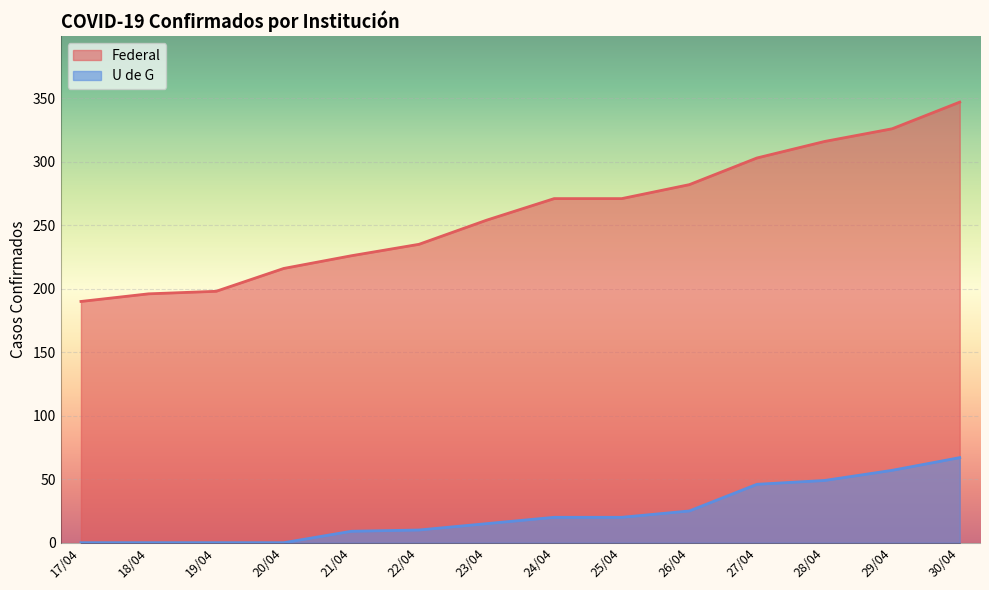

At how many categories does at least one series exceed 28?

14